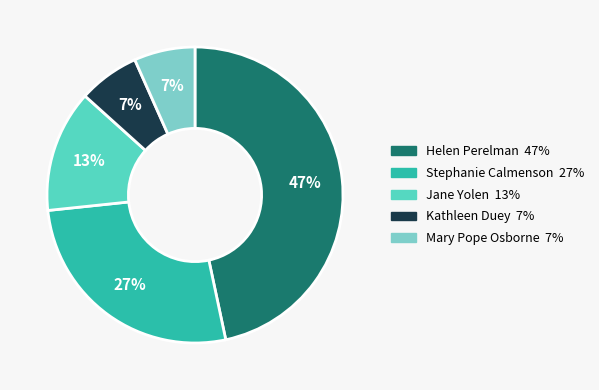

To the nearest percent, what portion does Helen Perelman 47% represent?

47%